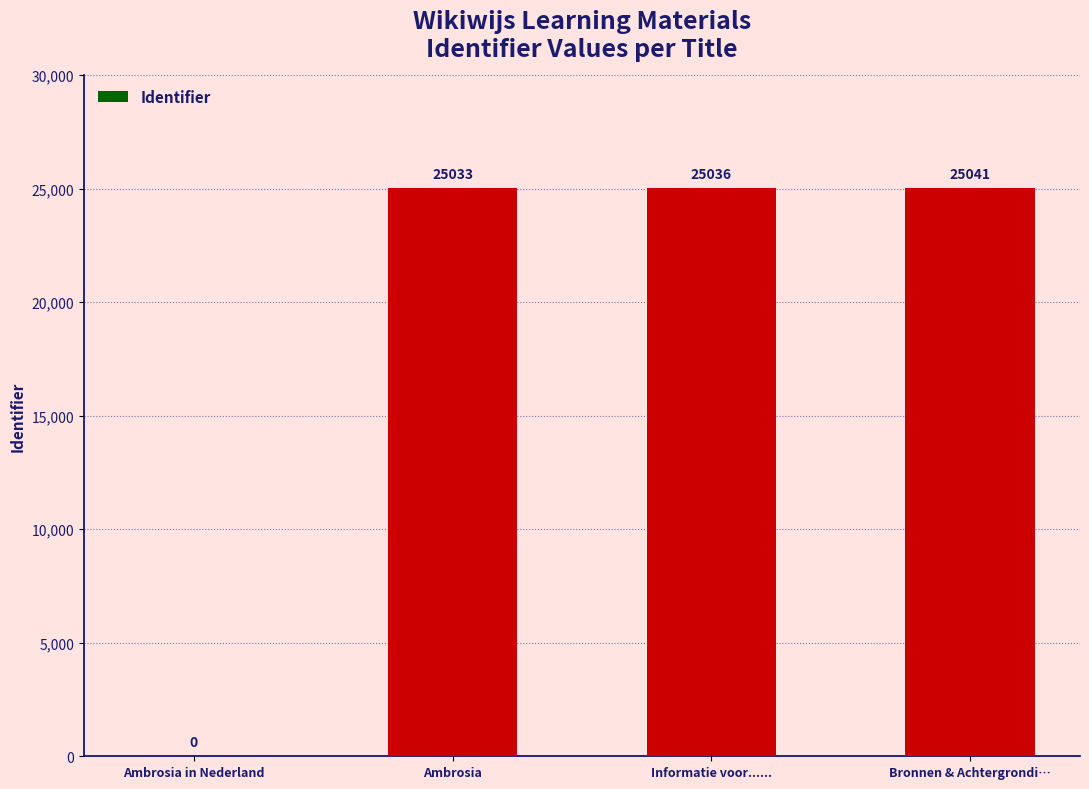

What is the greatest value displayed?

25041